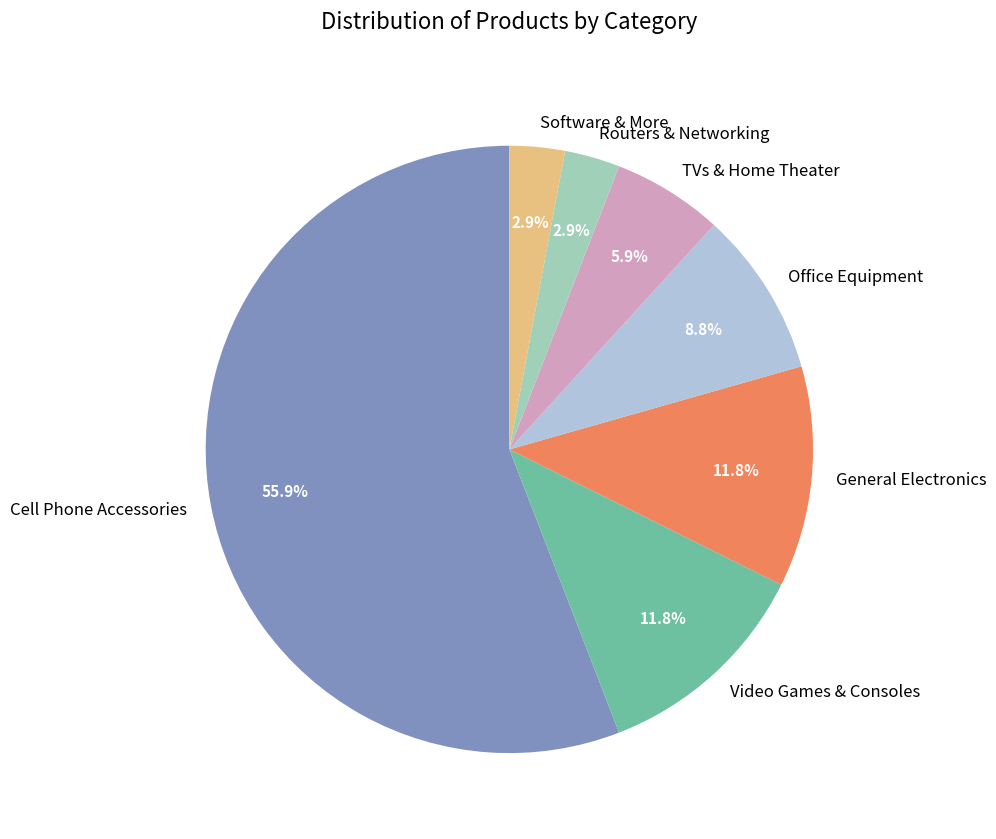

How much of the chart is everything except Video Games & Consoles?

88.2%